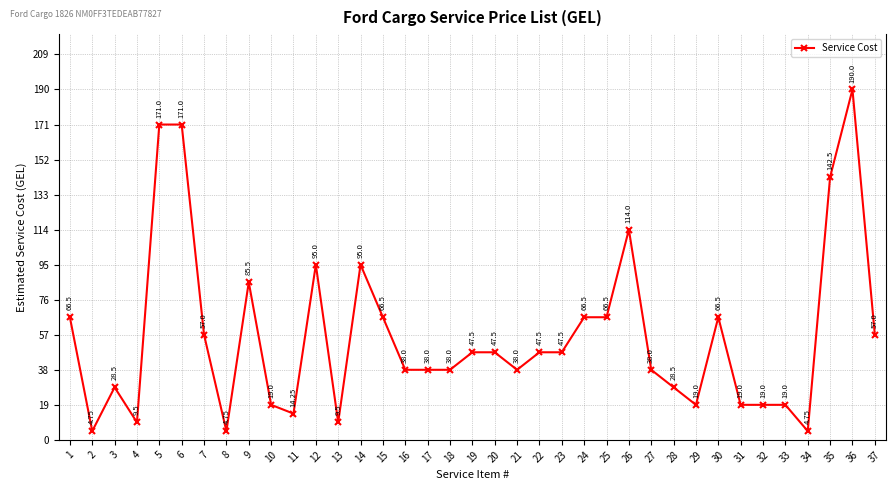

What is the sum of the values at 24 and 28?

95.0